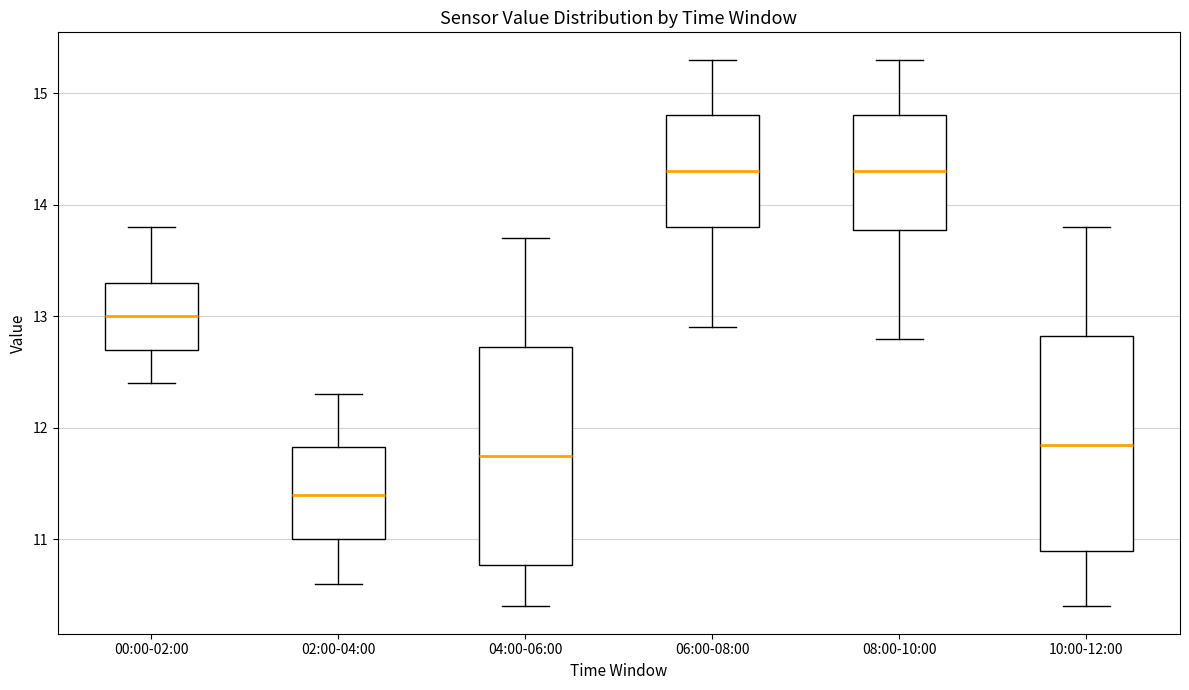

Which box's median line is the lowest?

02:00-04:00